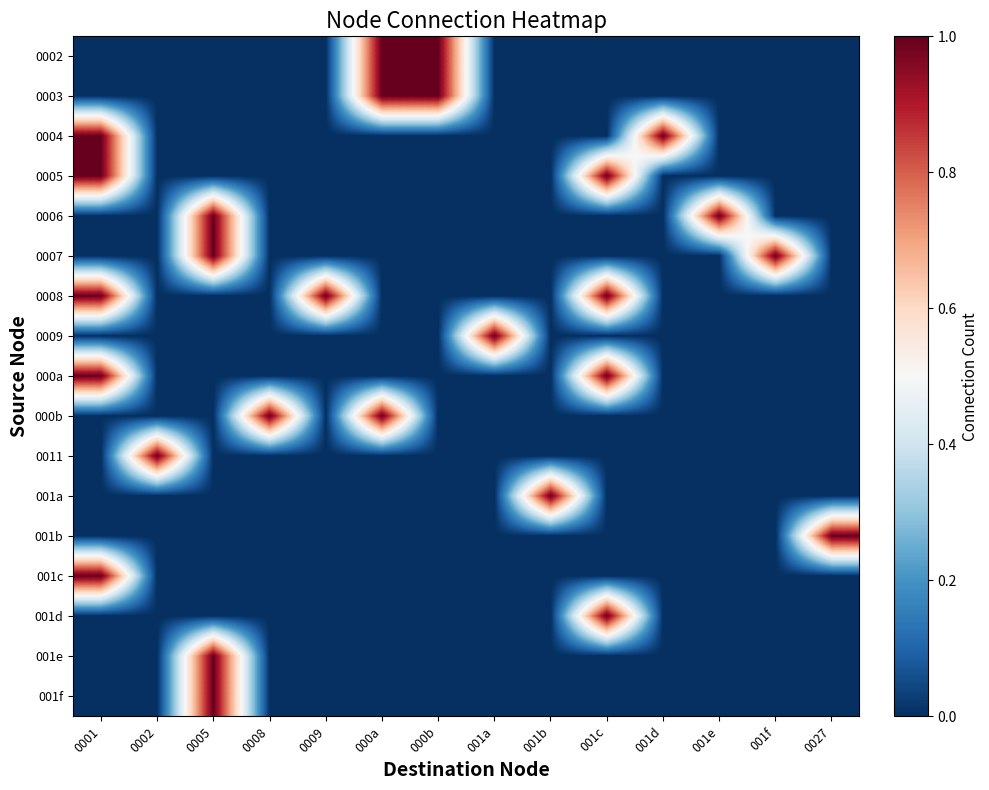

At how many categories does at least one series exceed 0?

14